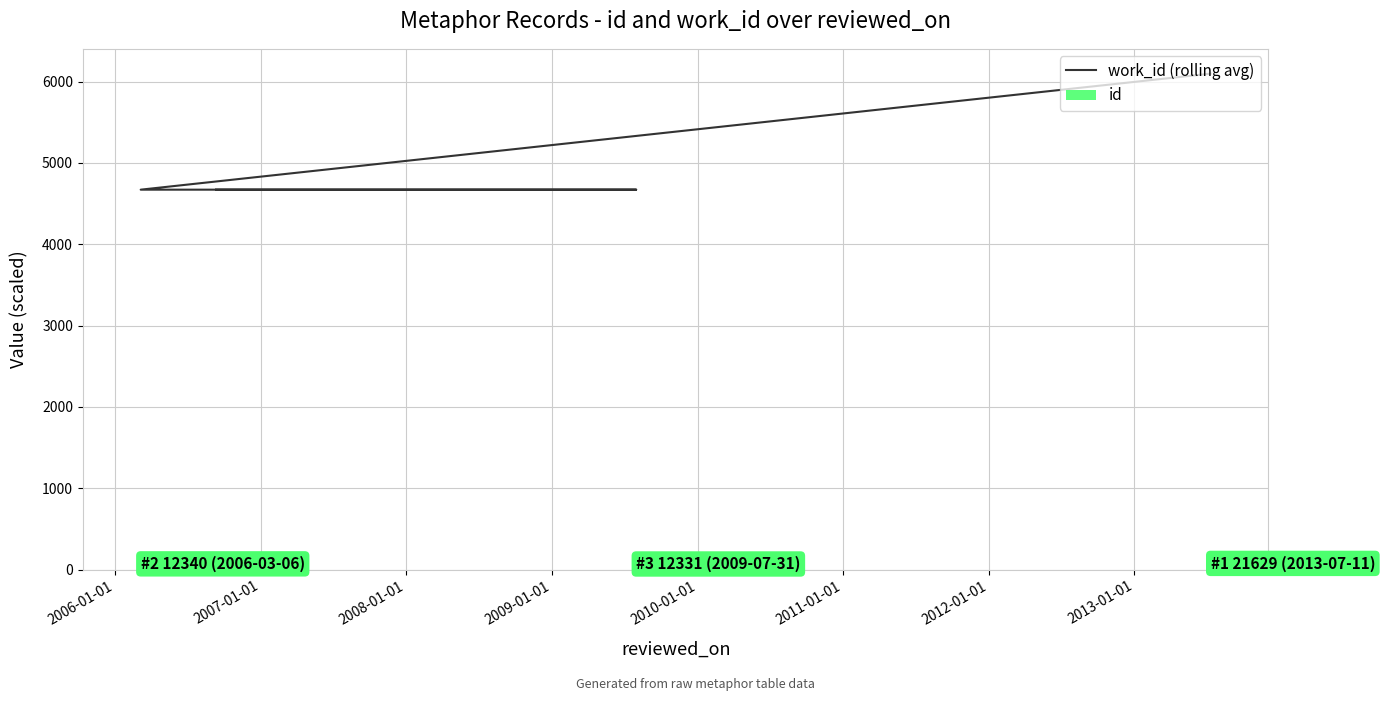

What is the total value across all series at 2007-01-01?

4676.7